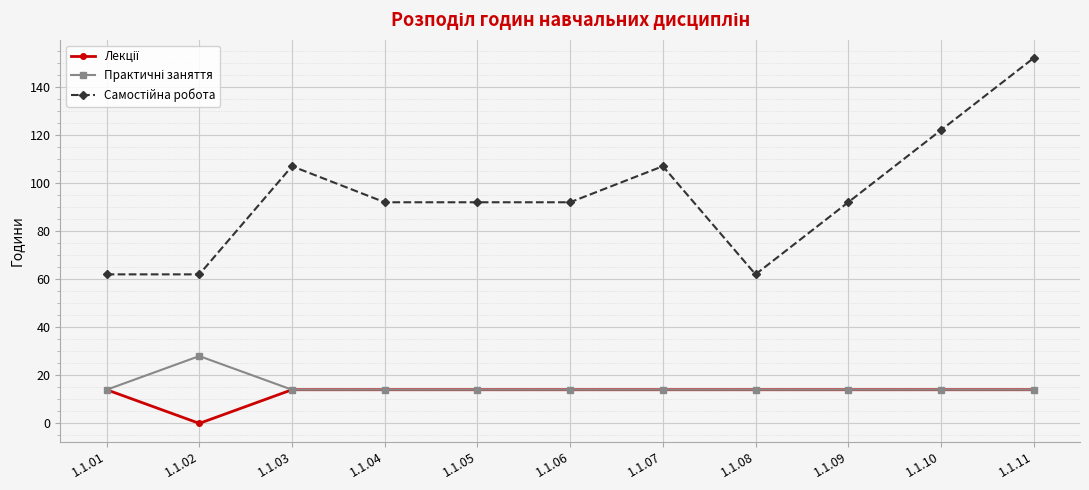

At which category is the sum across all series the highest?

1.1.11